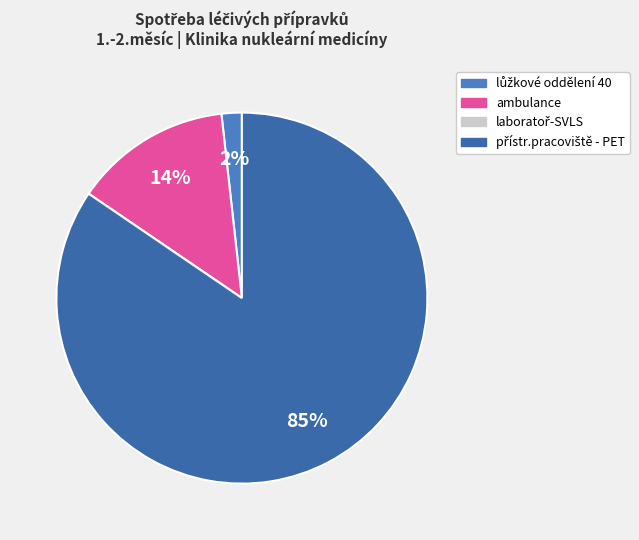

Which category has the biggest portion of the pie?

přístr.pracoviště - PET